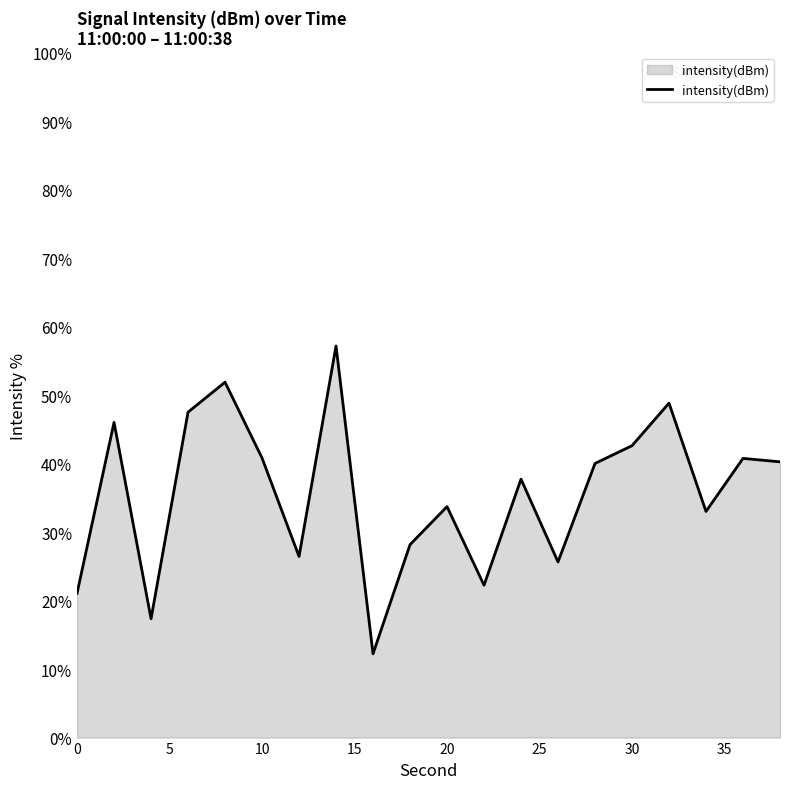

What is the smallest value displayed?

12.2